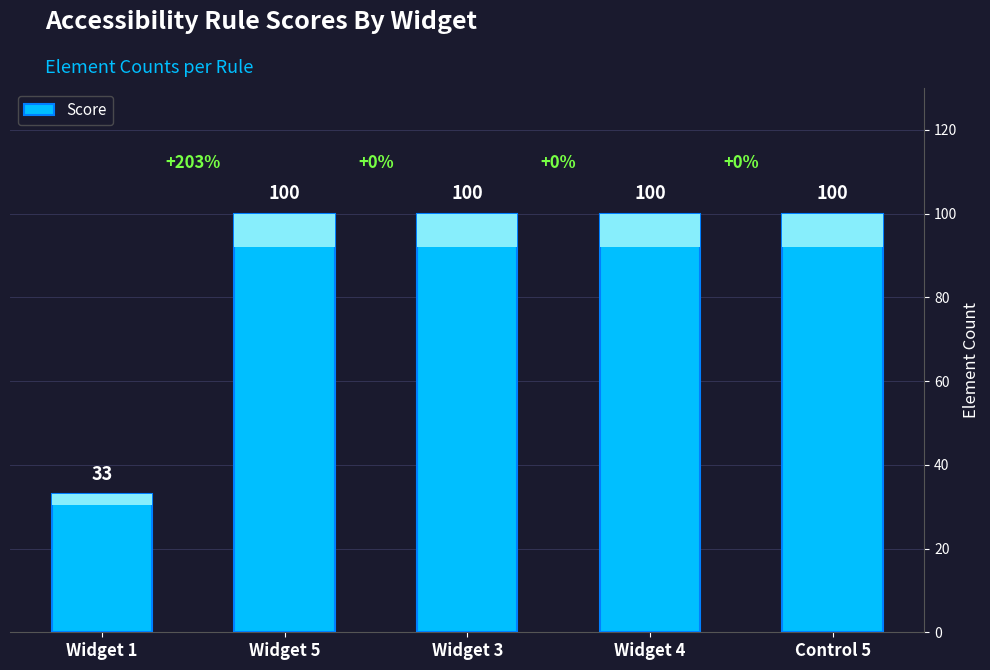

Which category has the highest value across all series?

Widget 5